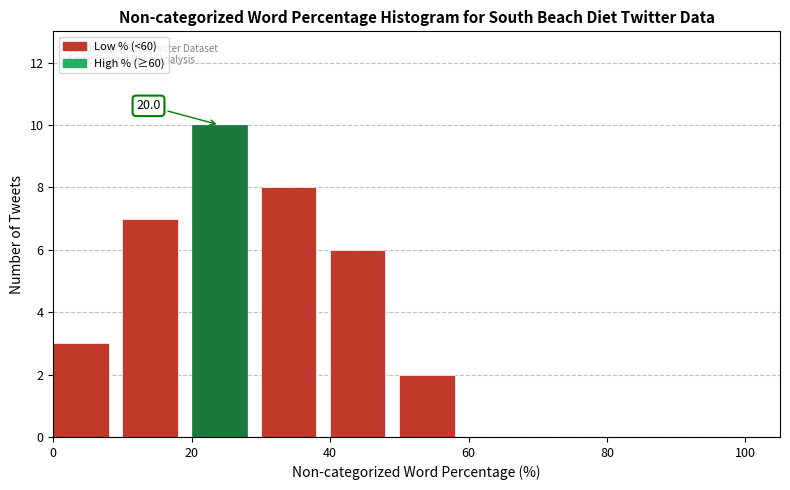

Over which range of the x-axis is the bar tallest?

20 to 30